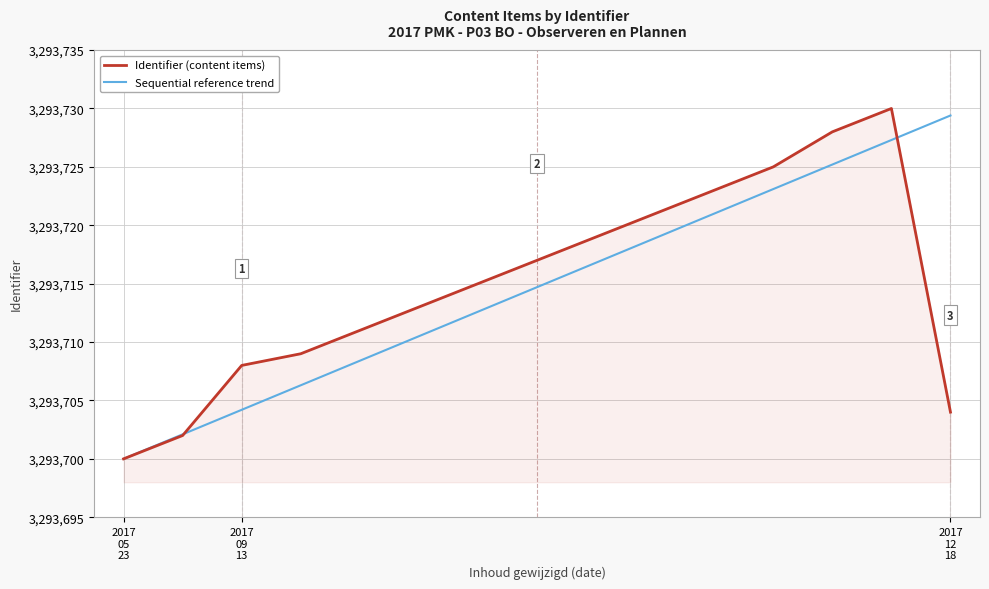

What is the difference between the maximum and second lowest values in the Identifier (content items) series?

28.0